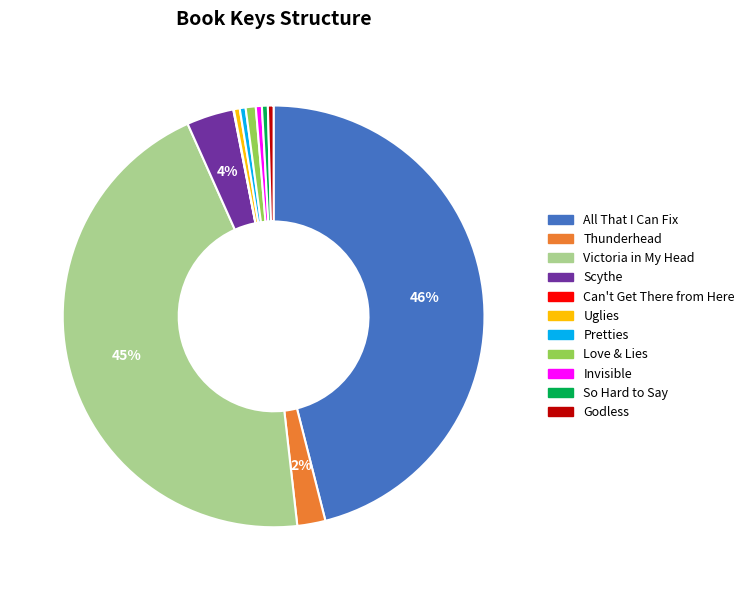

Which has a higher value, Scythe or Uglies?

Scythe